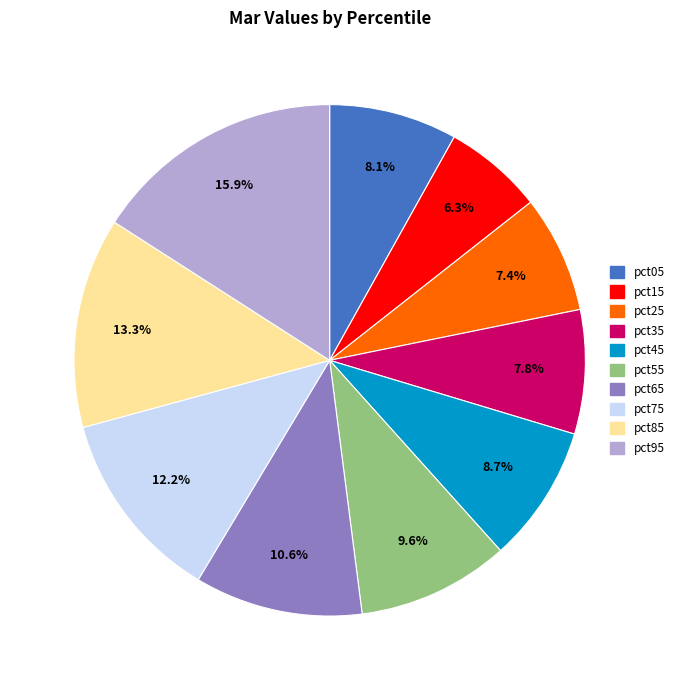

Which category has the smallest portion of the pie?

pct15